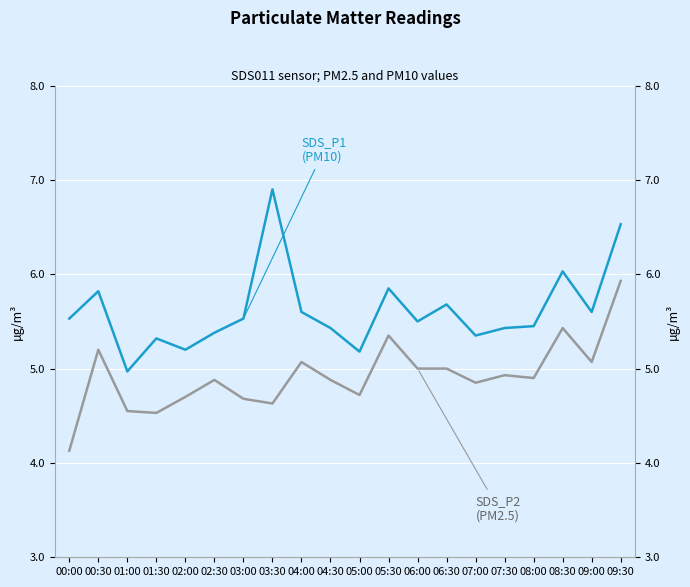

What is the label of the 4th point from the left?

01:30